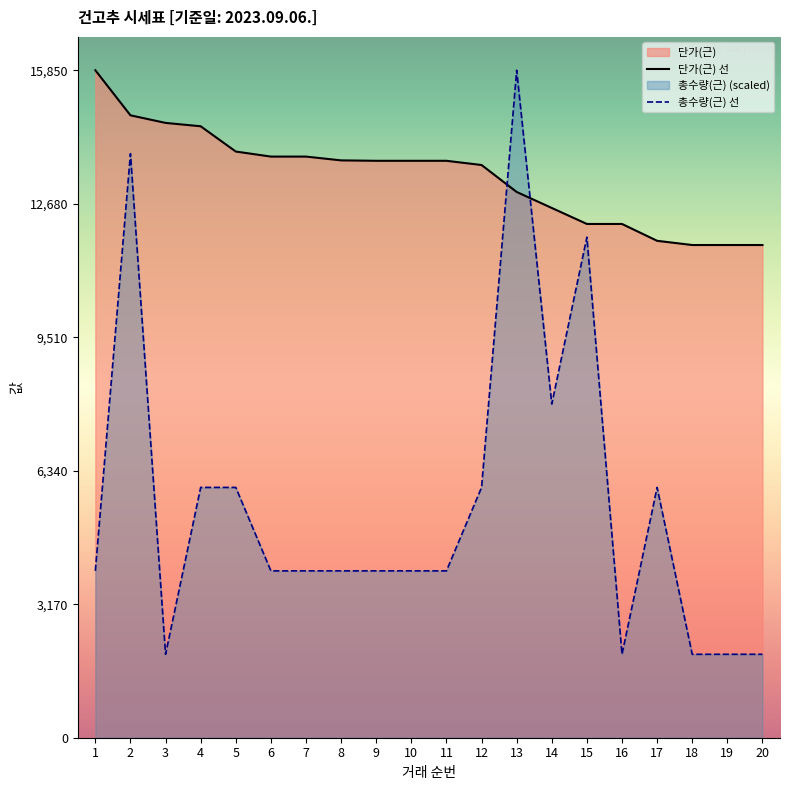

How many series are shown in this chart?

2